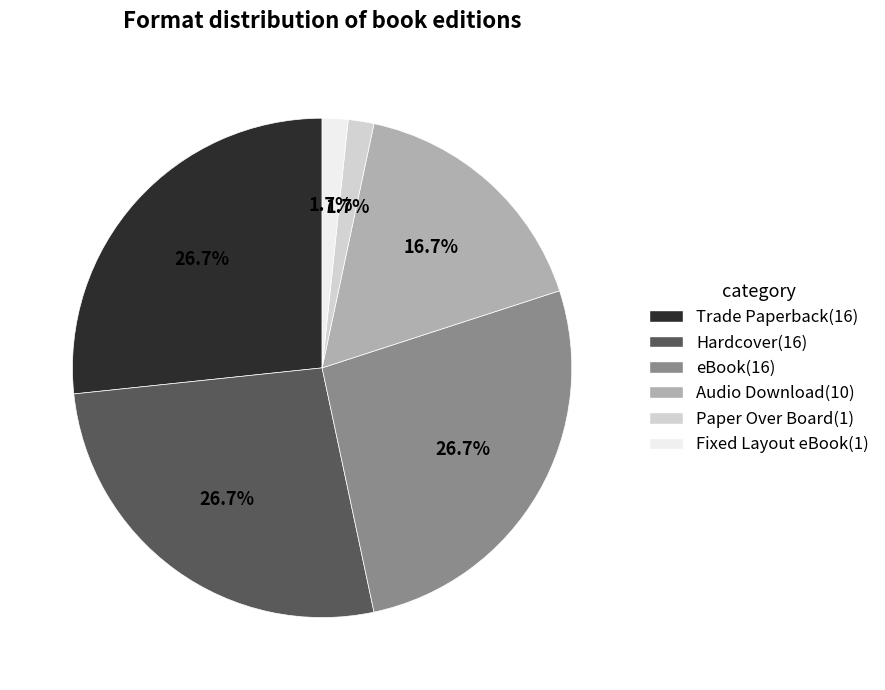

To the nearest percent, what is the difference between the largest and smallest slice percentages?

25%